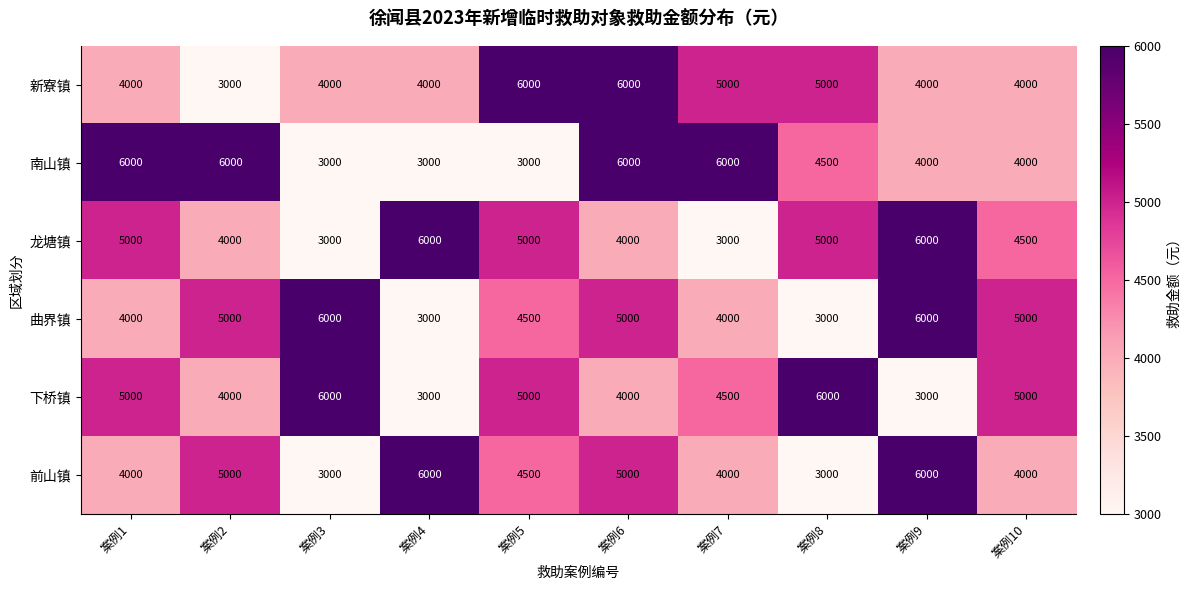

What value does the 龙塘镇 series have at 案例9?

6000